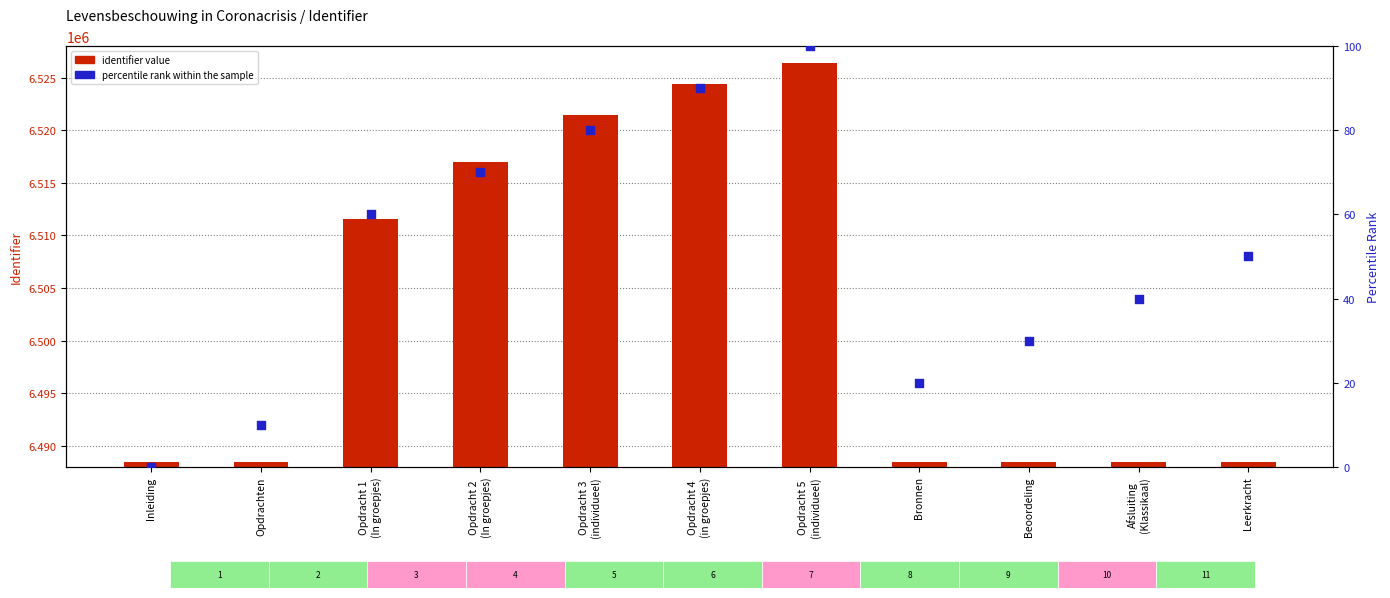

Which series has the largest Y range (max minus min)?

identifier value